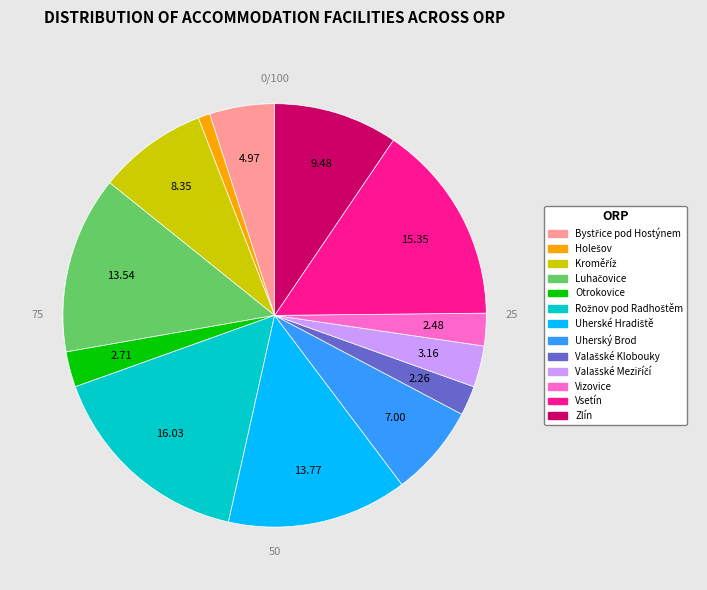

Does Zlín represent more than half of the total?

No